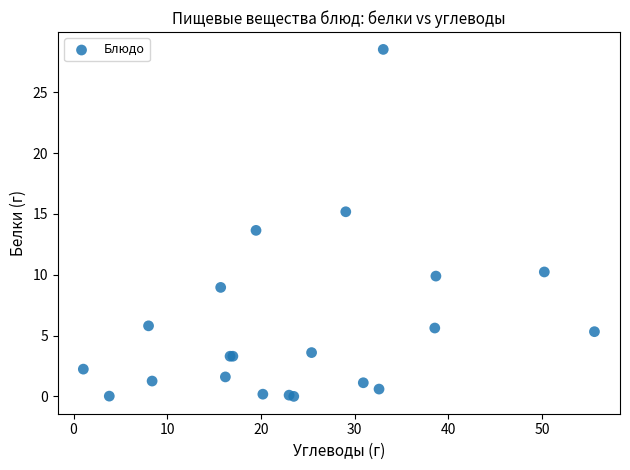

What Y value in the scatter plot is closest to 14?

13.7